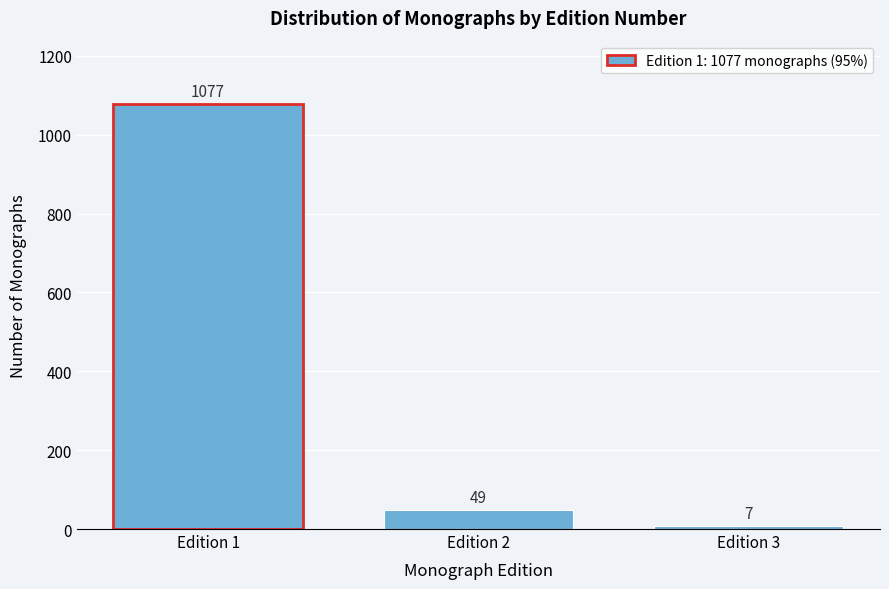

Reading left to right, list all the values displayed in this chart.

1077	49	7